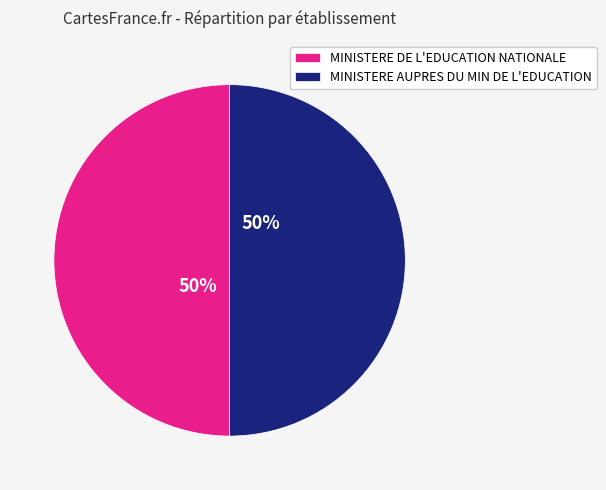

Is the sum of MINISTERE DE L'EDUCATION NATIONALE and MINISTERE AUPRES DU MIN DE L'EDUCATION greater than half?

Yes